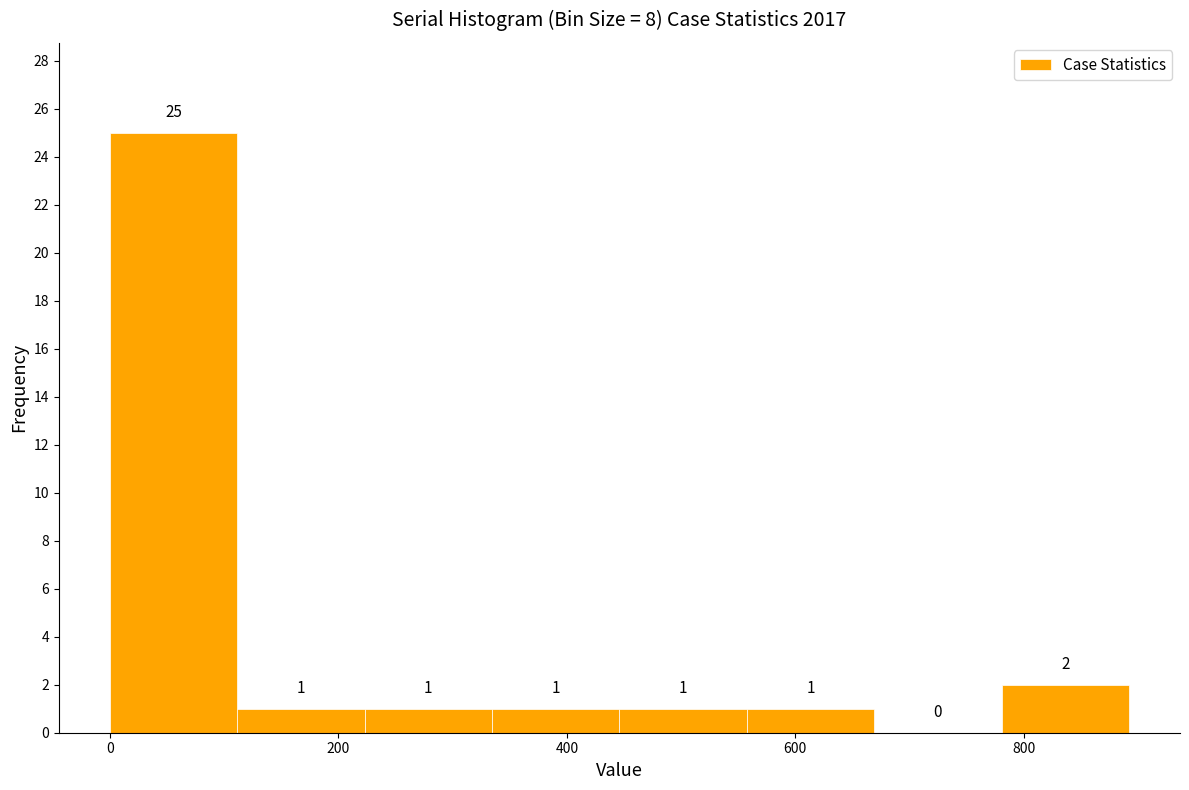

Over which range of the x-axis is the bar tallest?

0 to 120